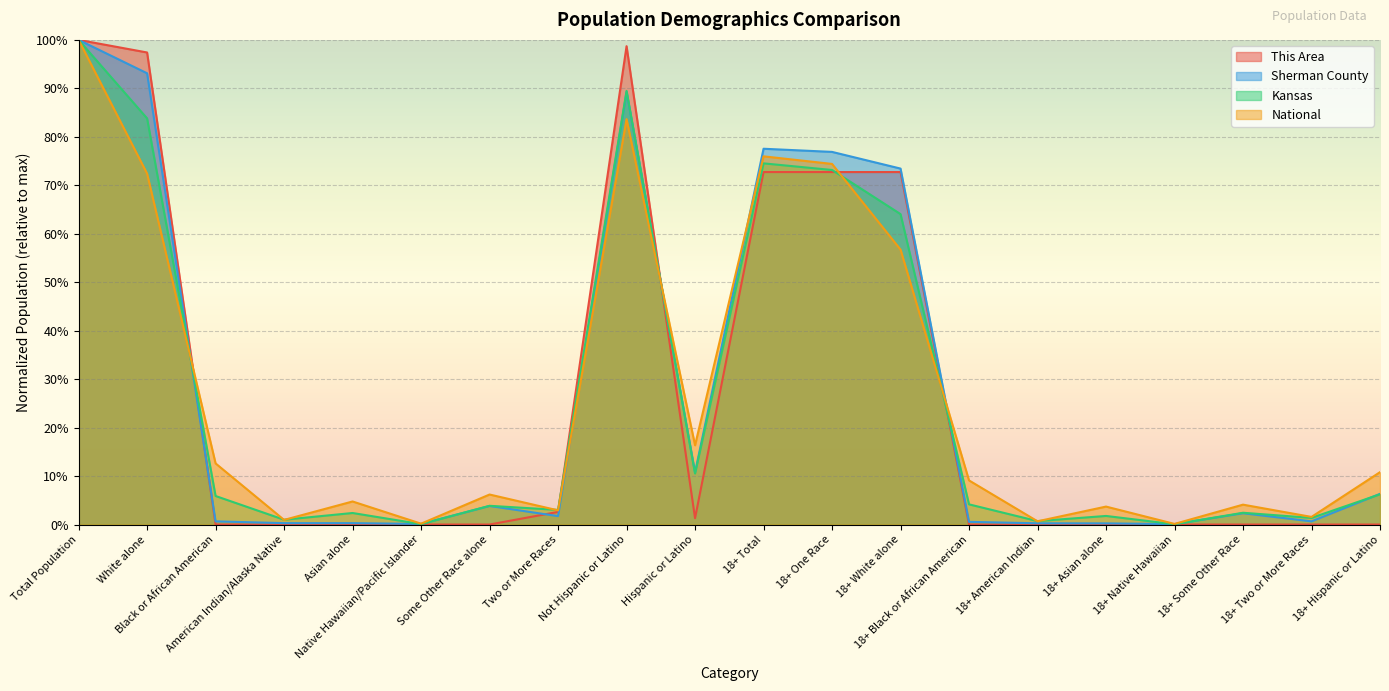

True or false: National and Sherman County intersect in this chart.

True